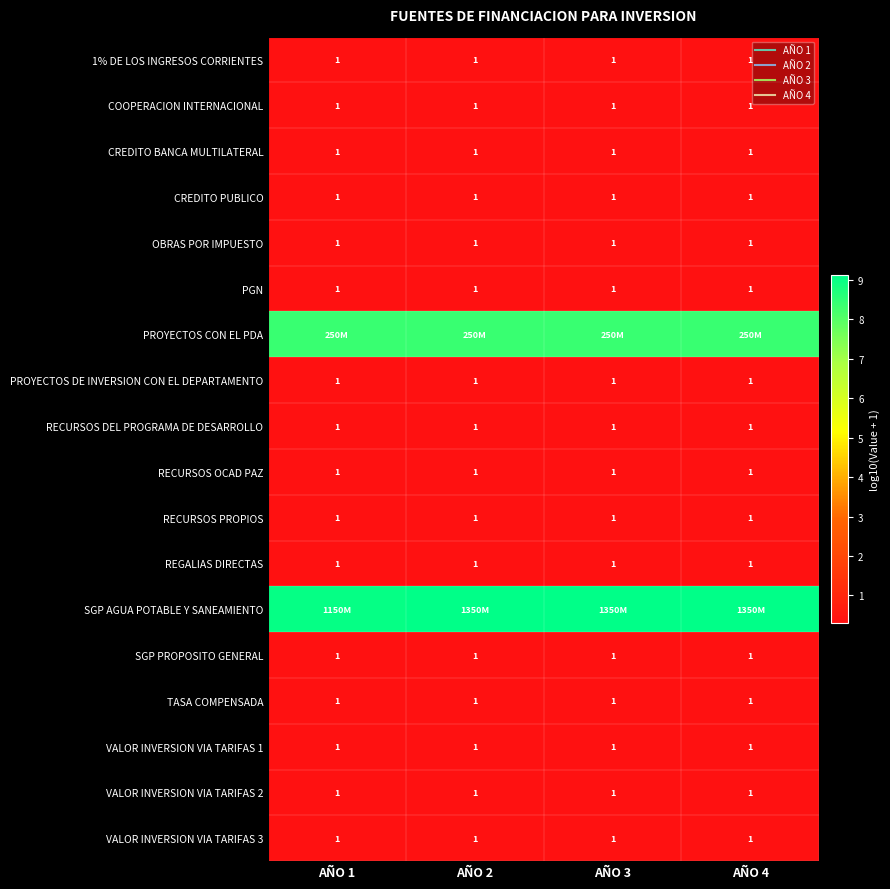

Is the value of PGN at AÑO 2 greater than the value of COOPERACION INTERNACIONAL at AÑO 4?

No